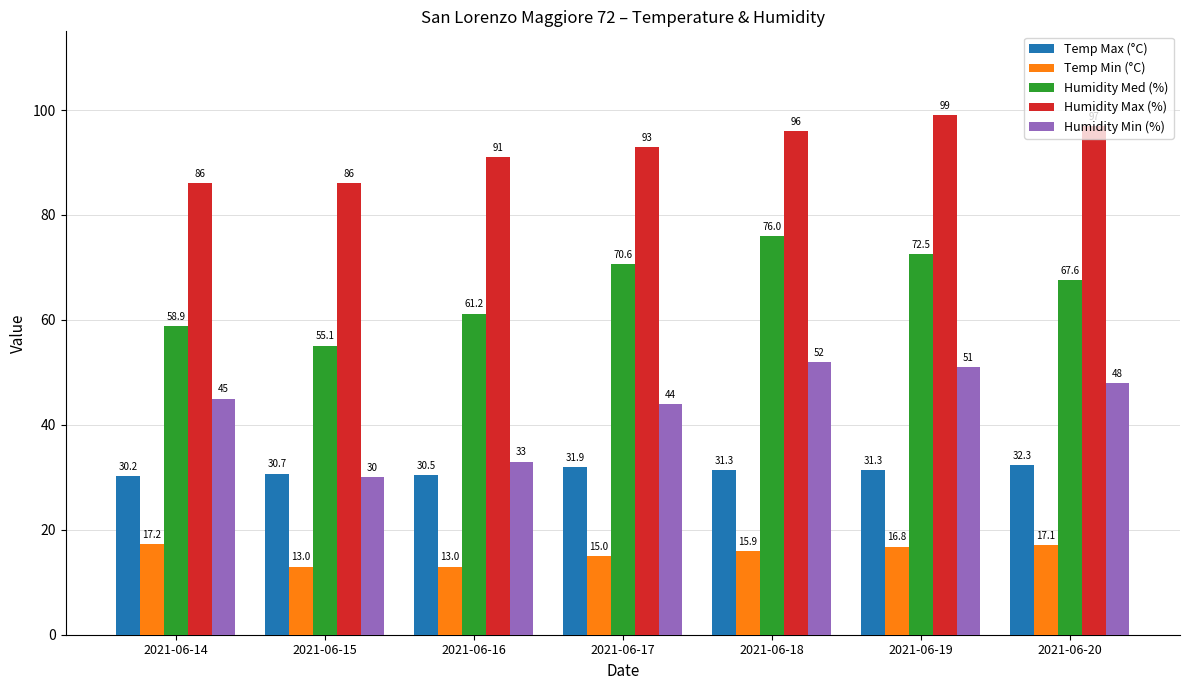

Reading right to left, transcribe all the data shown in this chart.

Temp Max (°C): 32.3	31.3	31.3	31.9	30.5	30.7	30.2
Temp Min (°C): 17.1	16.8	15.9	15.0	13.0	13.0	17.2
Humidity Med (%): 67.6	72.5	76.0	70.6	61.2	55.1	58.9
Humidity Max (%): 97.0	99.0	96.0	93.0	91.0	86.0	86.0
Humidity Min (%): 48.0	51.0	52.0	44.0	33.0	30.0	45.0